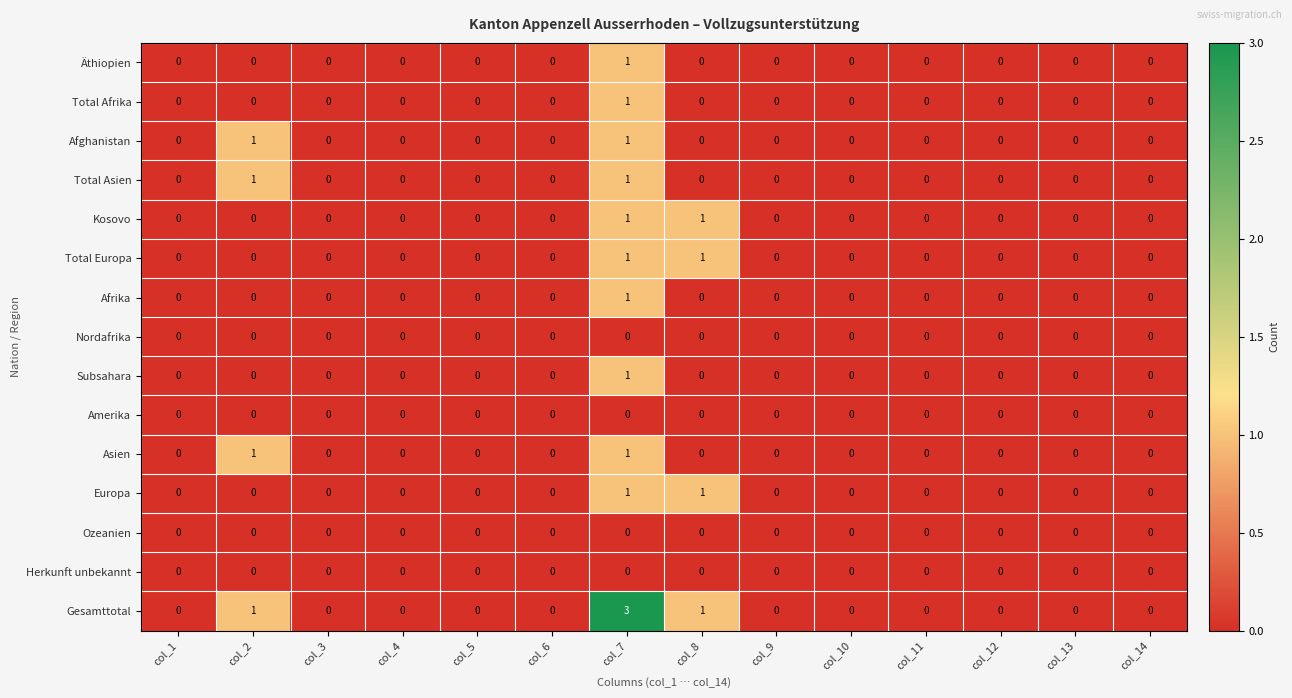

Which series has the largest total across all categories?

Gesamttotal